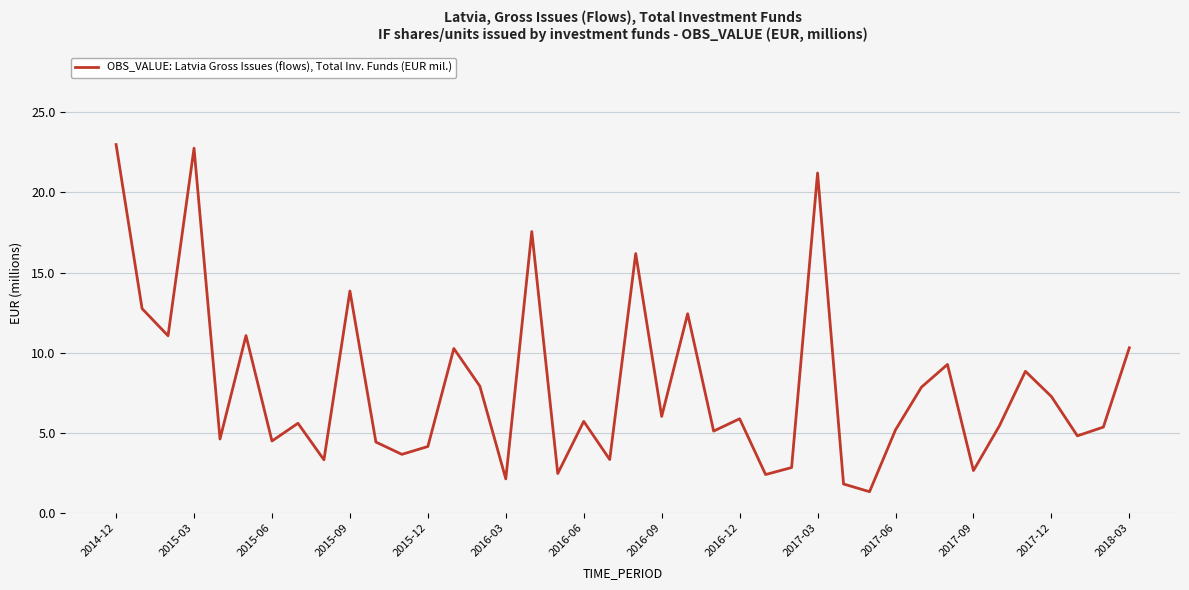

What is the minimum value shown in the chart?

1.3